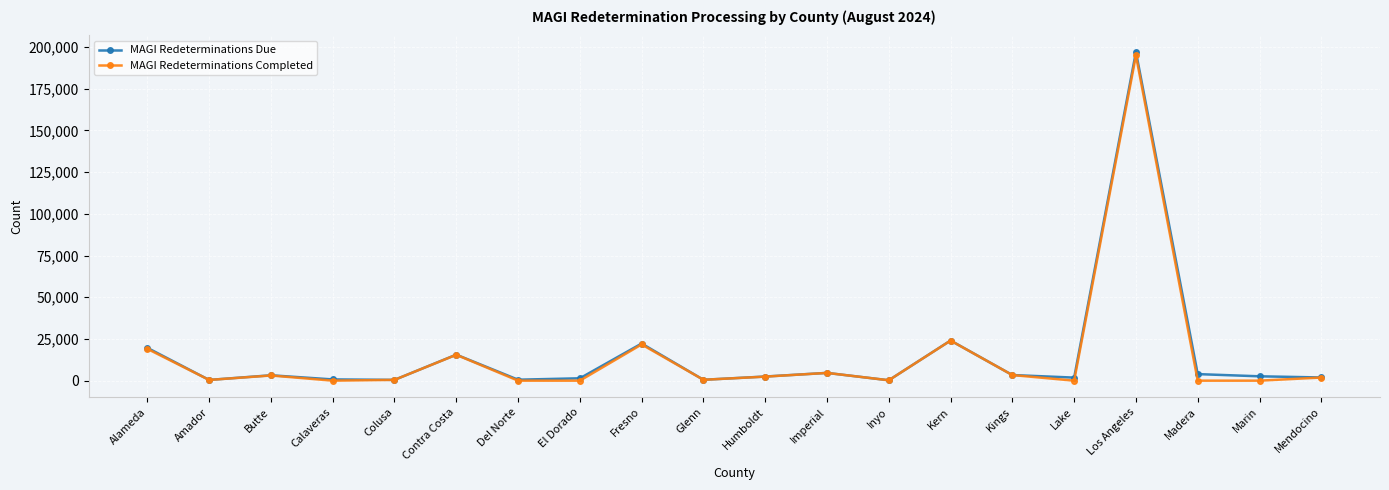

How many series are shown in this chart?

2